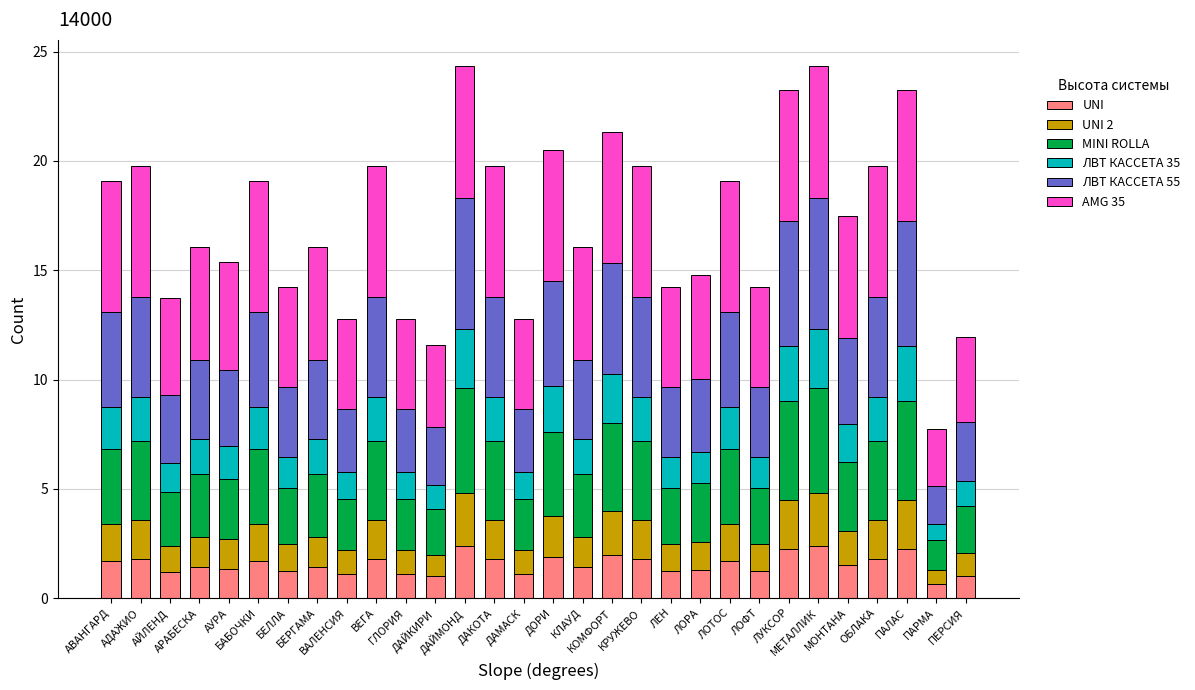

What is the minimum value for UNI?

0.6